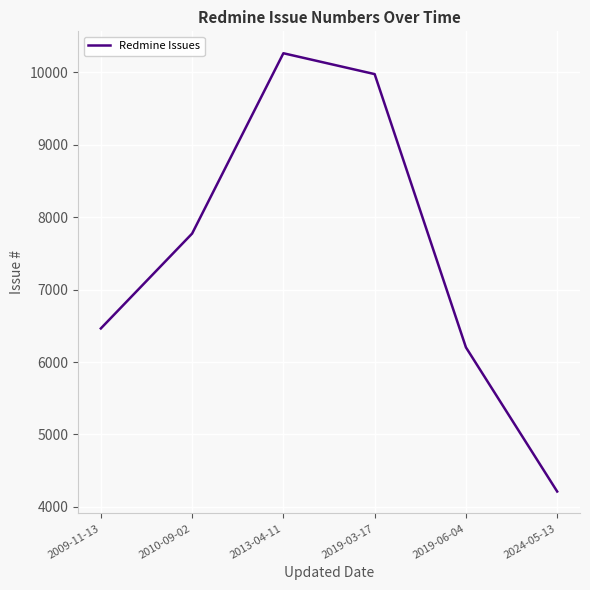

How many series are shown in this chart?

1